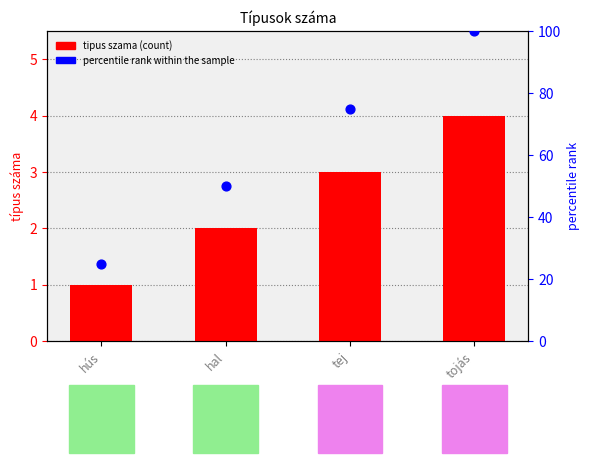

Which series has the largest Y range (max minus min)?

percentile rank within the sample